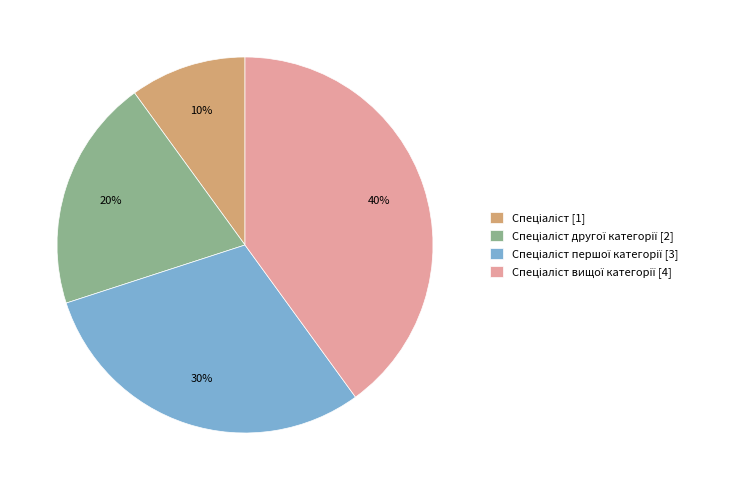

To the nearest percent, what is the difference between the largest and smallest slice percentages?

30%